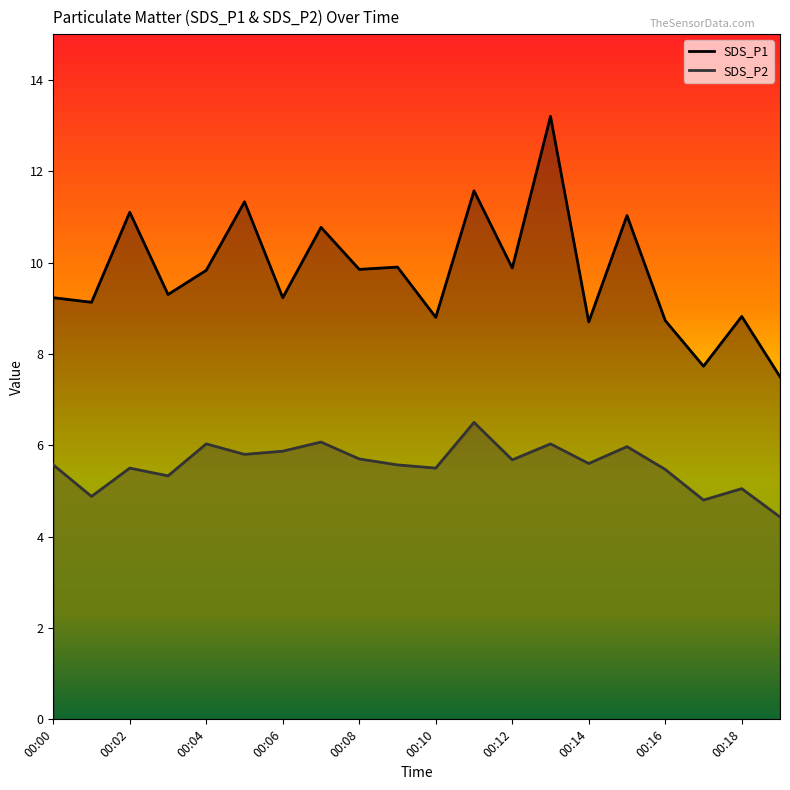

How many values in the SDS_P2 series are below 5?

3